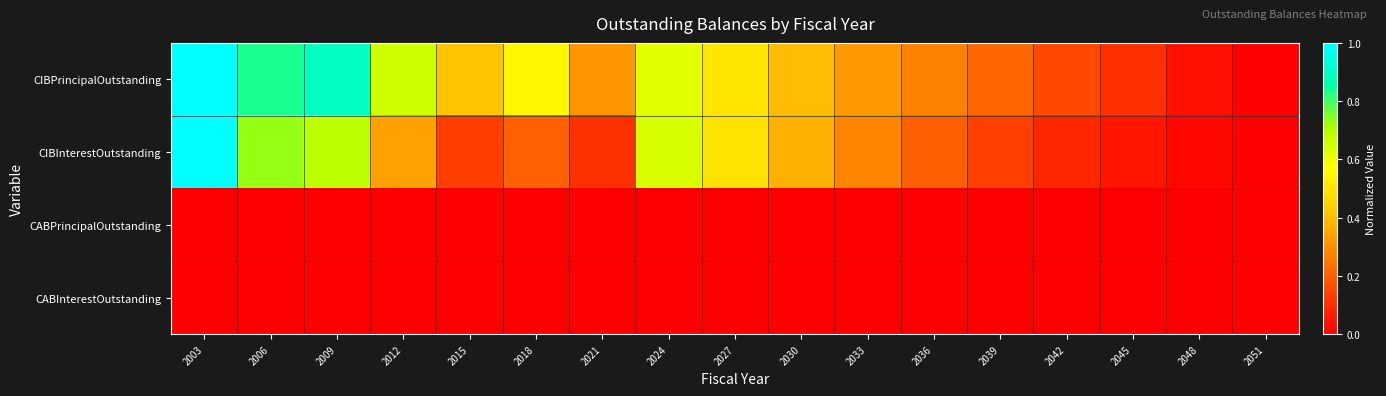

How many distinct data groups are displayed?

4